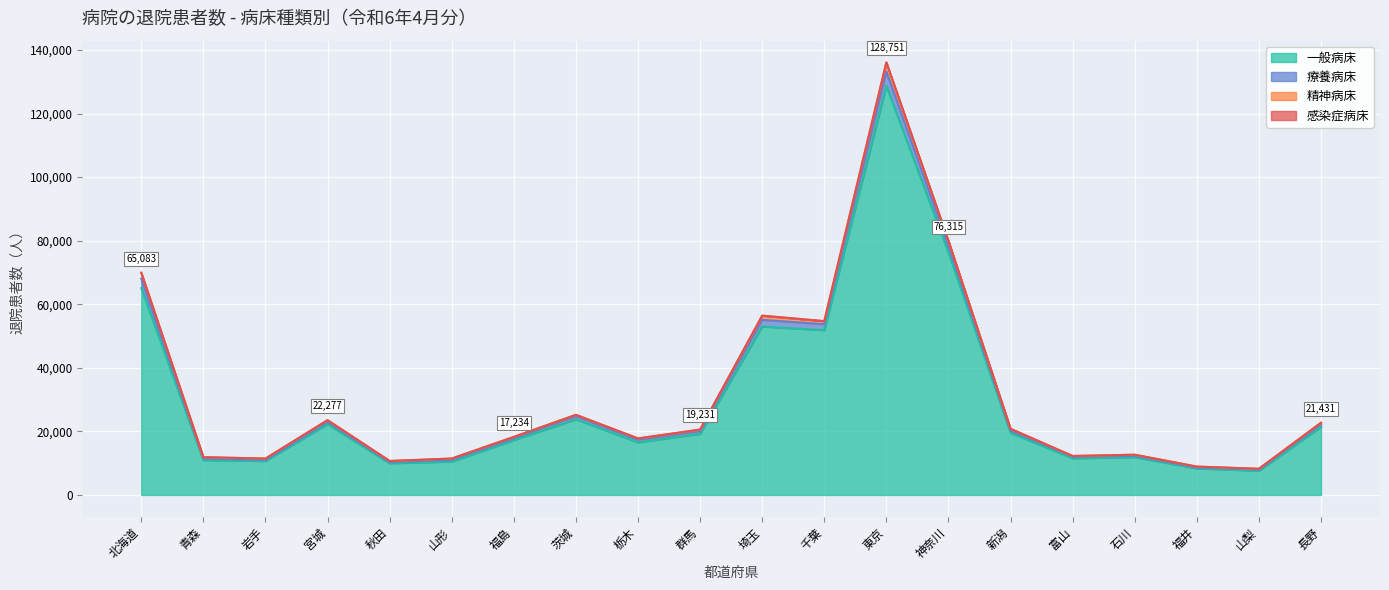

At which category is the sum across all series the highest?

東京